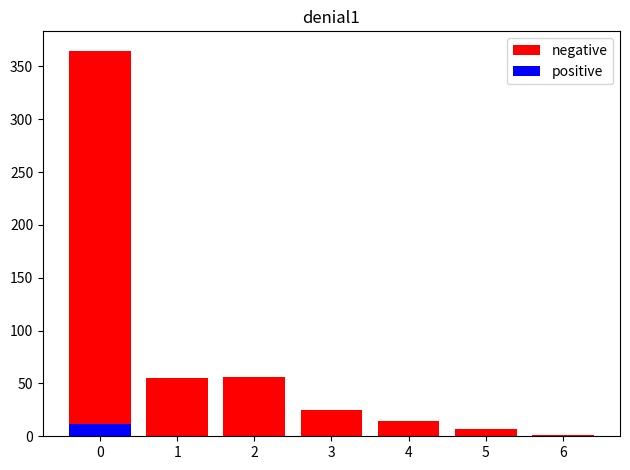

List the series in order of their peak value, lowest first.

positive, negative